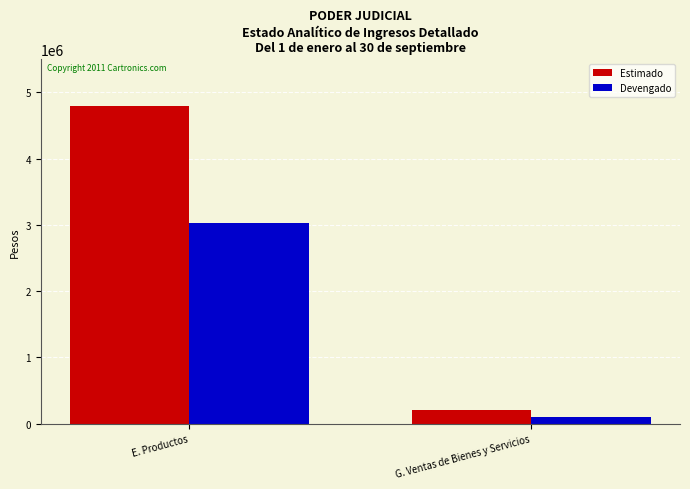

List the series in order of their overall mean, lowest first.

Devengado, Estimado